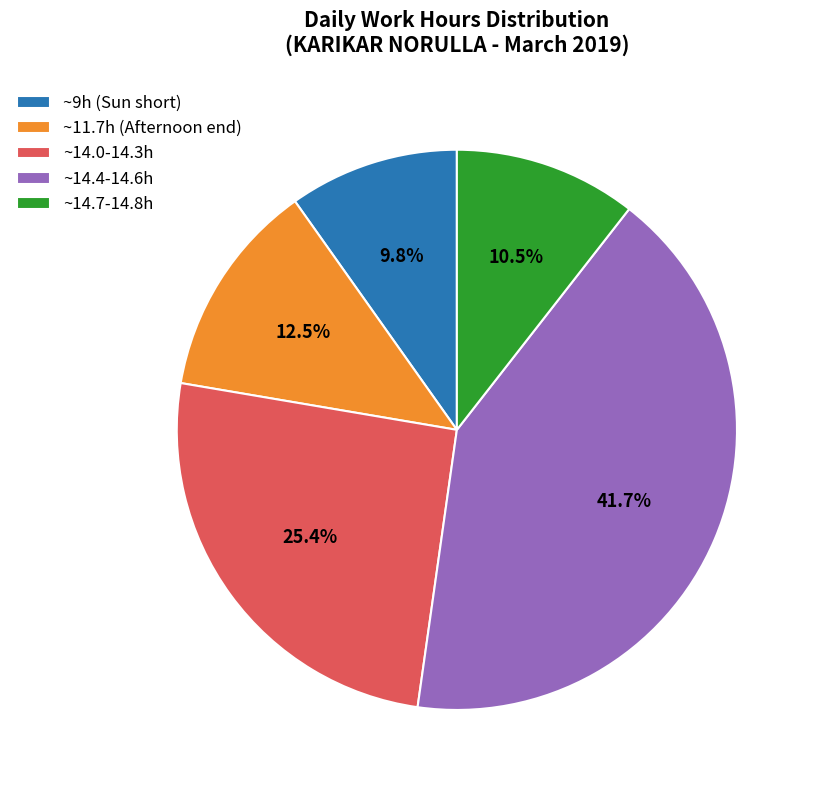

Rank the categories by value from lowest to highest.

~9h (Sun short), ~14.7-14.8h, ~11.7h (Afternoon end), ~14.0-14.3h, ~14.4-14.6h